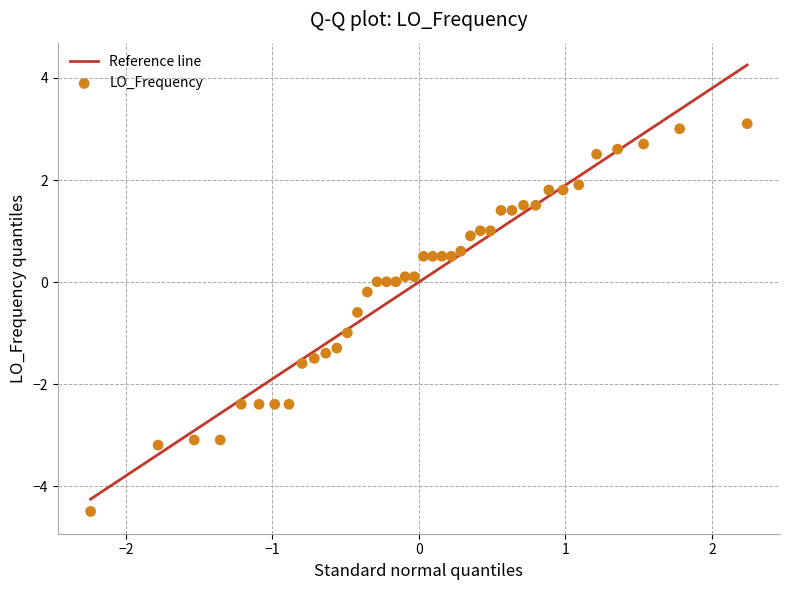

What is the range of Y values (max minus min)?

7.6